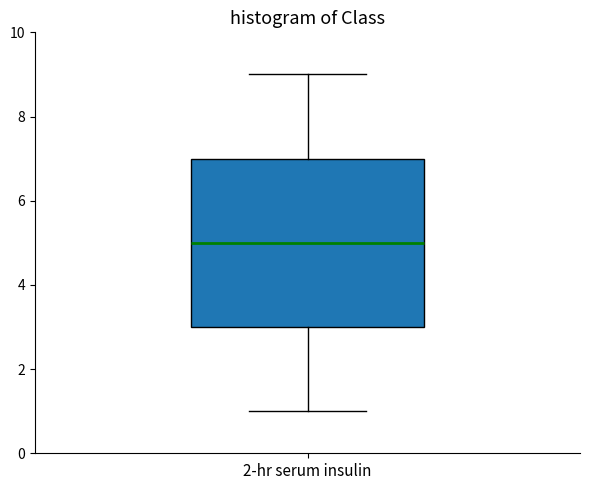

Transcribe this box plot: give where the median line is, the range the box spans, and where the two whiskers end, as read against the y-axis. The values are not printed on the chart, so give them approximately, as read against the axis.

median 5, box 3 to 7, whiskers 1 to 9